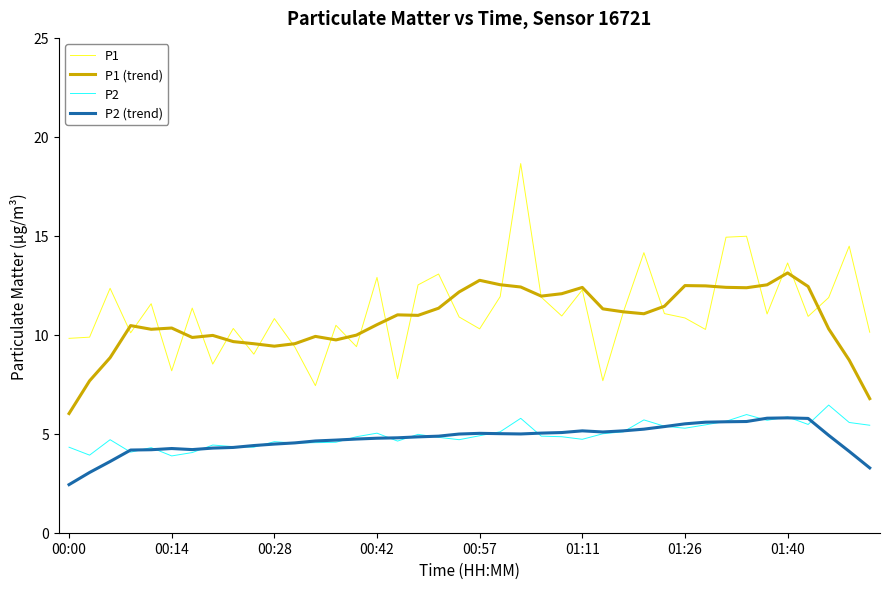

True or false: P2 (trend) and P1 intersect in this chart.

False